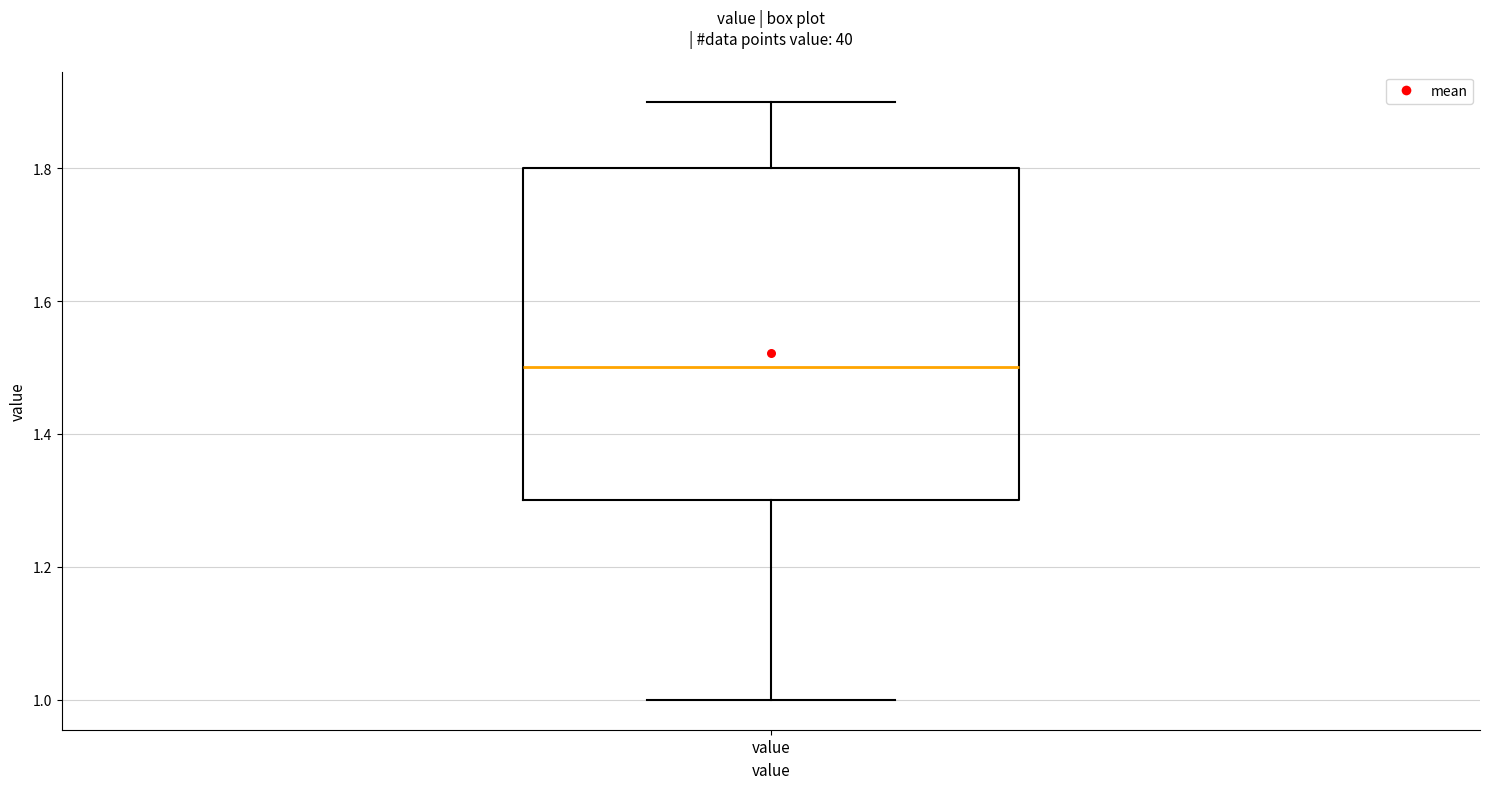

Read this box plot against the y-axis: the position of the median line, the range covered by the box, and the ends of both whiskers. The values are not printed on the chart, so give them approximately, as read against the axis.

median 1.5, box 1.3 to 1.8, whiskers 1.0 to 1.9